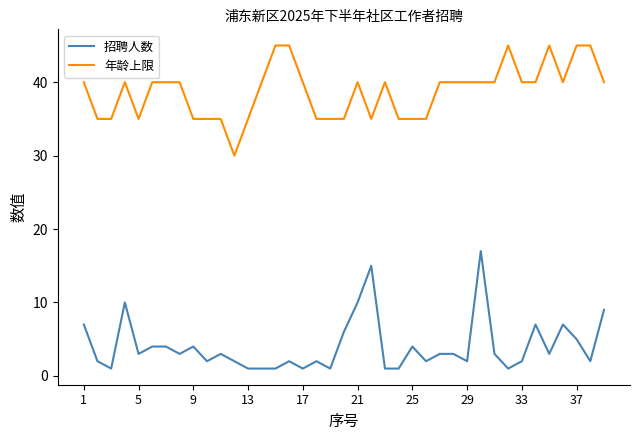

True or false: 招聘人数 and 年龄上限 intersect in this chart.

False